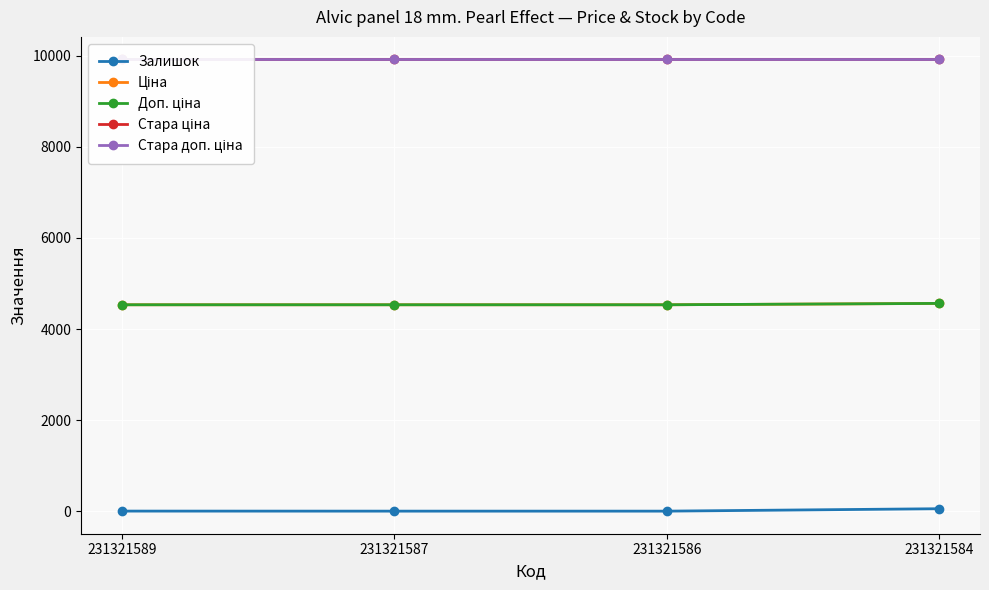

Rank the categories by Стара доп. ціна value from lowest to highest.

231321589, 231321587, 231321586, 231321584